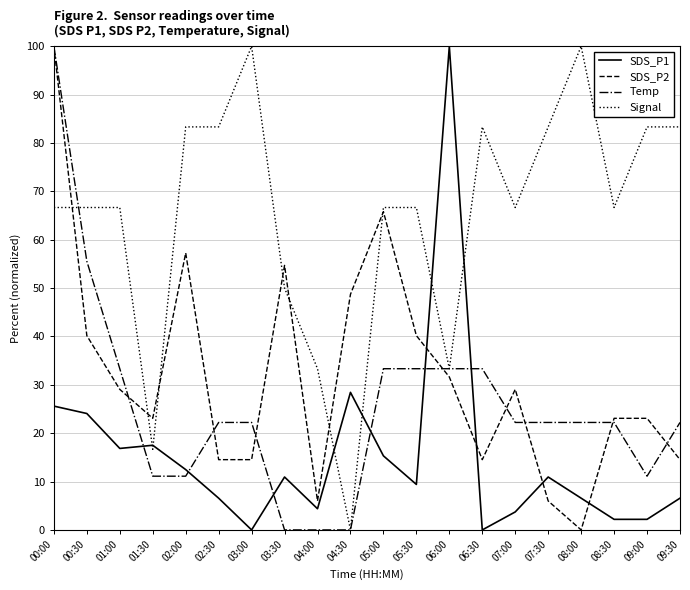

At 00:30, list the series in order from largest to smallest.

Signal, Temp, SDS_P2, SDS_P1